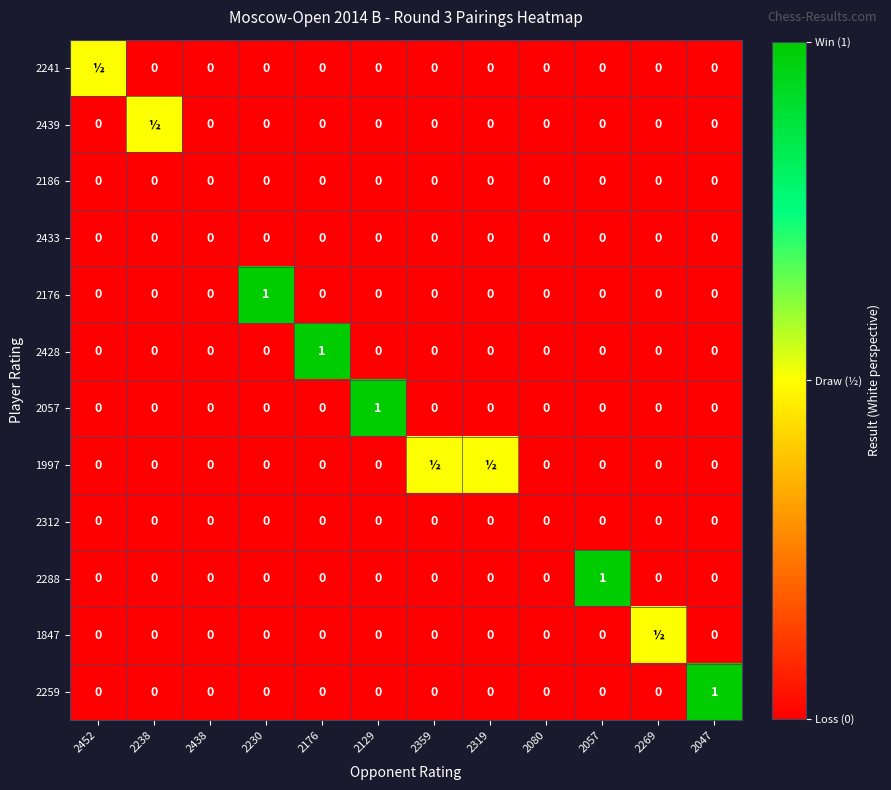

Is it true that 2176 equals 0.0 at 2057?

True